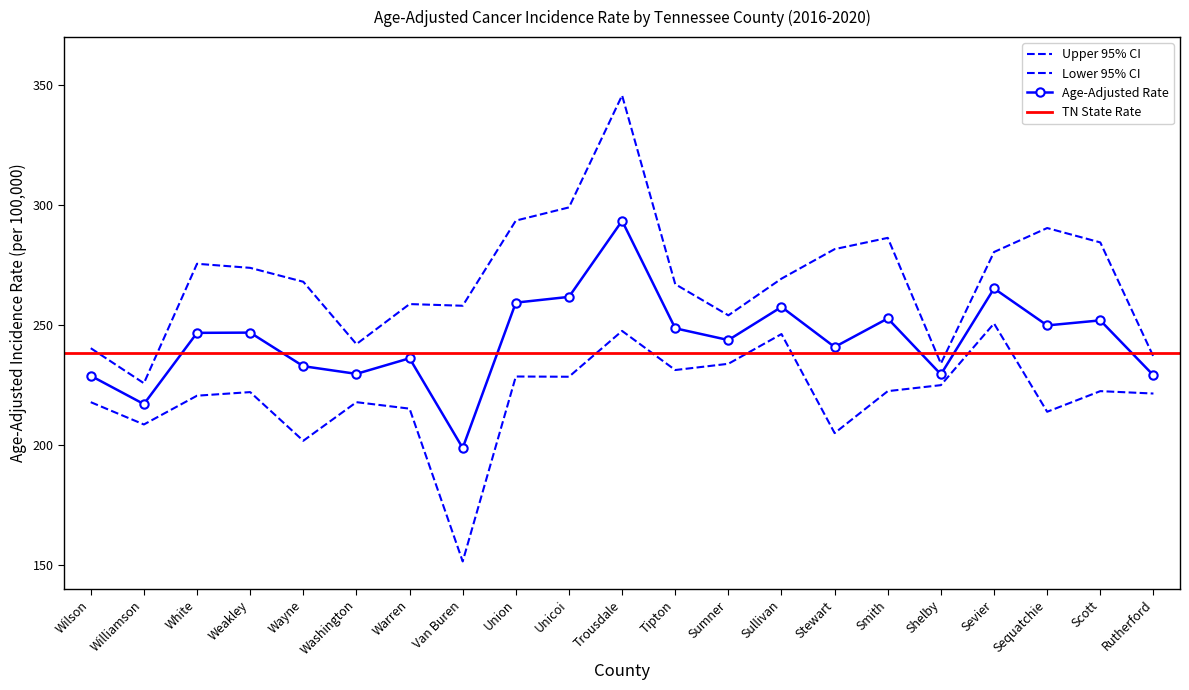

What is the spread (max minus min) of values at Rutherford?

15.4